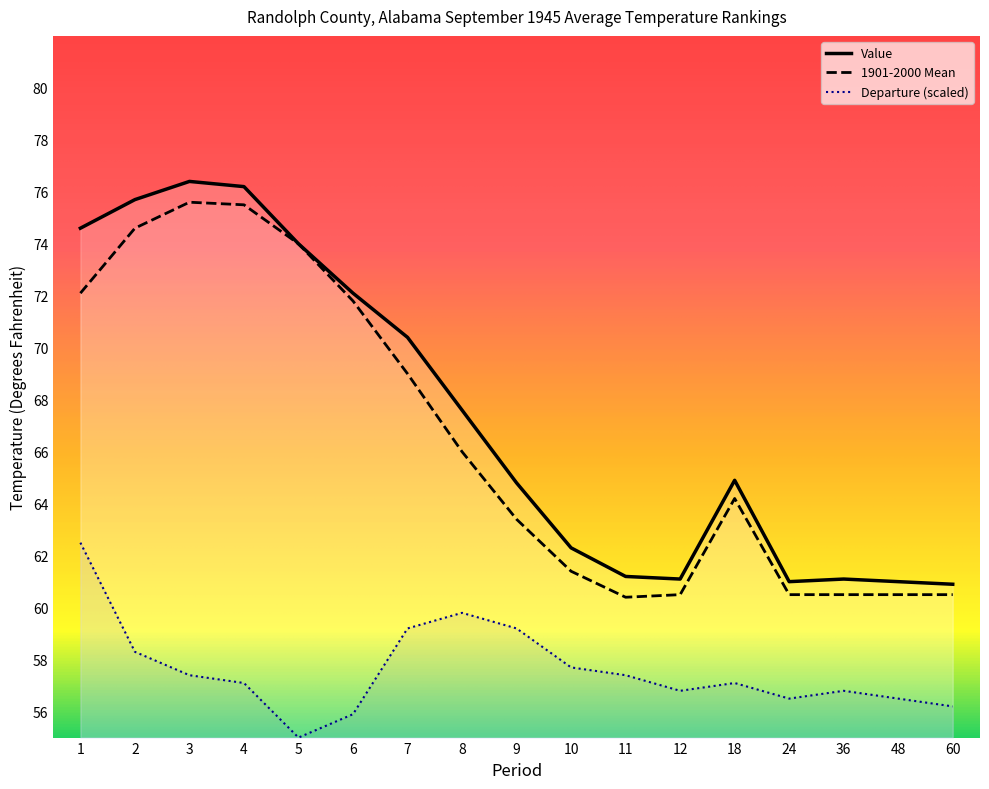

Is the value of Departure at 11 greater than the value of Value at 4?

No